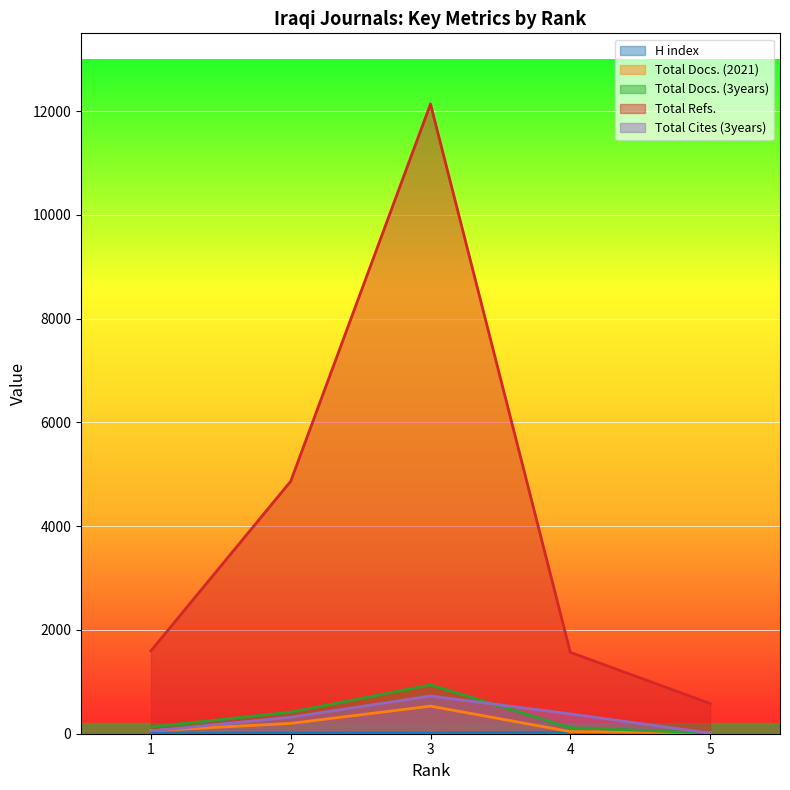

Where is the first local maximum for Total Docs. (2021)?

3